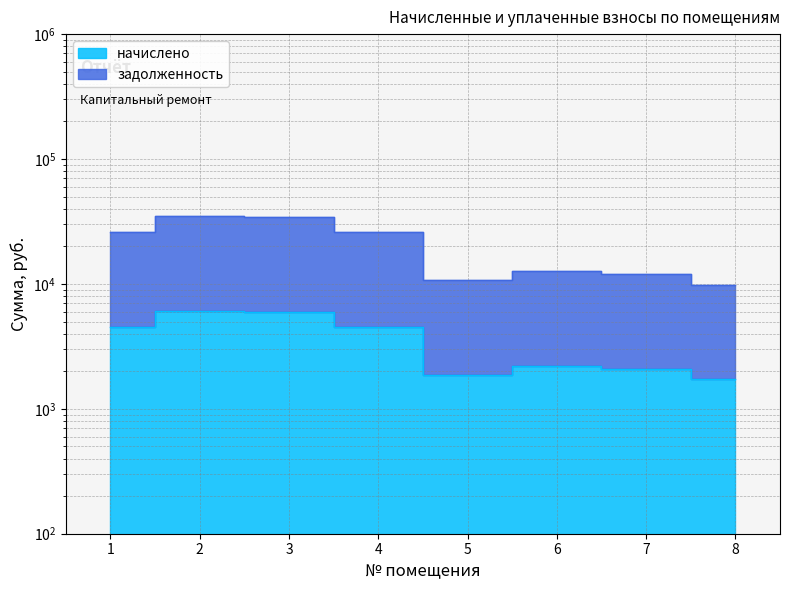

What is the total value across all series at 5?

12536.9